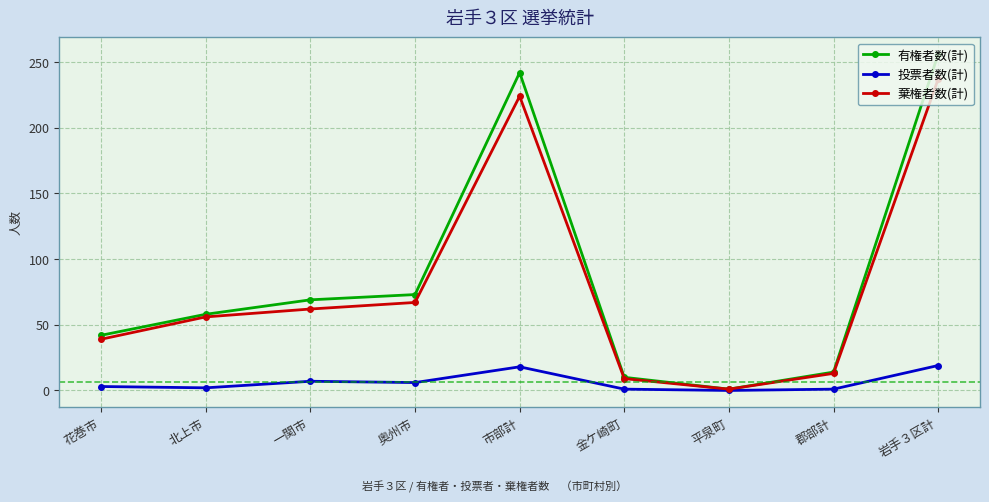

What is the highest value of the 投票者数(計) series?

19